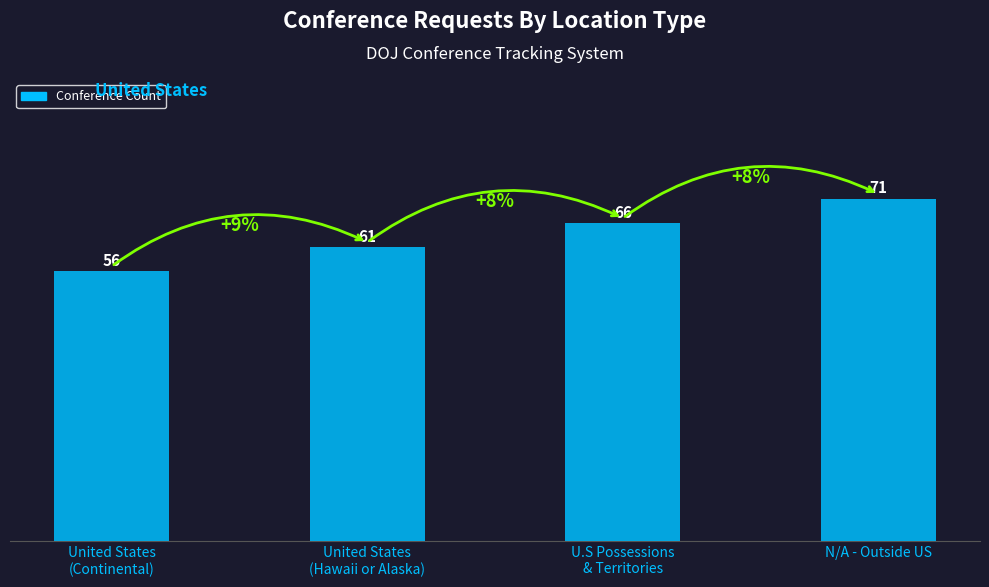

Is it true that the value at U.S Possessions
& Territories is 18?

False